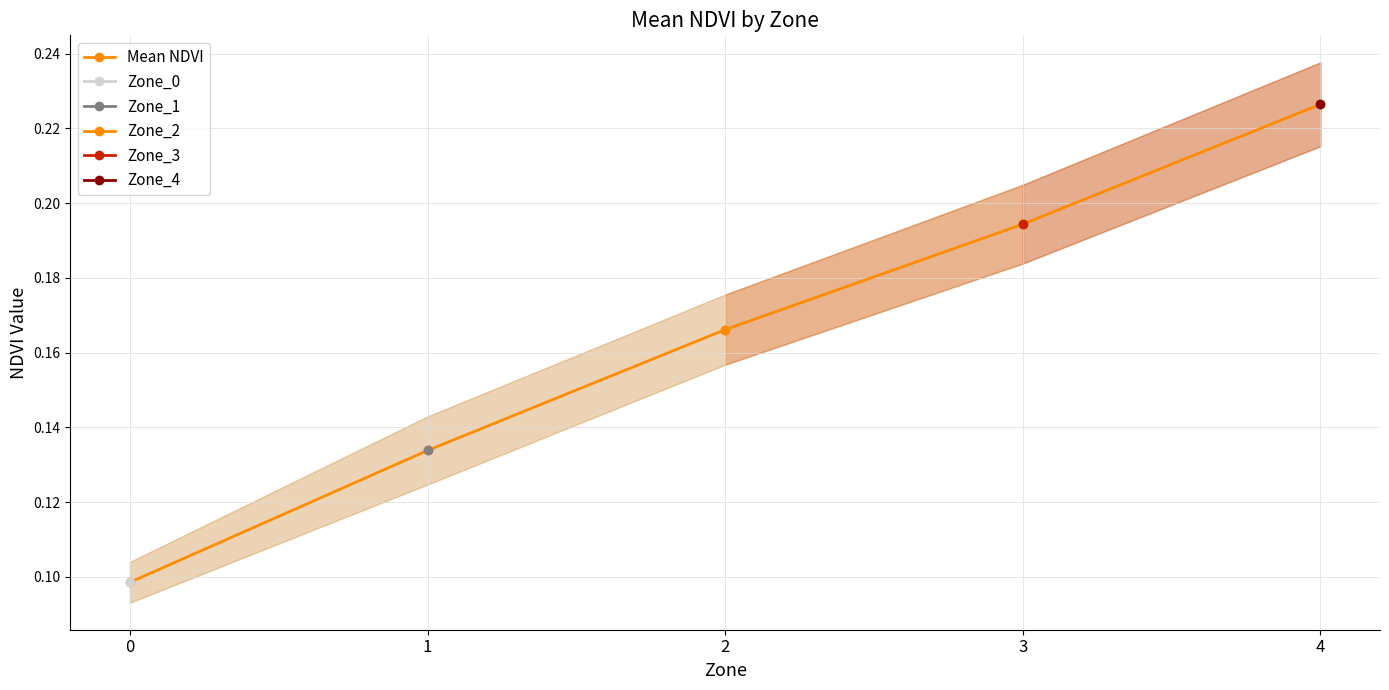

True or false: there are more than 0 points higher than both neighbors.

False